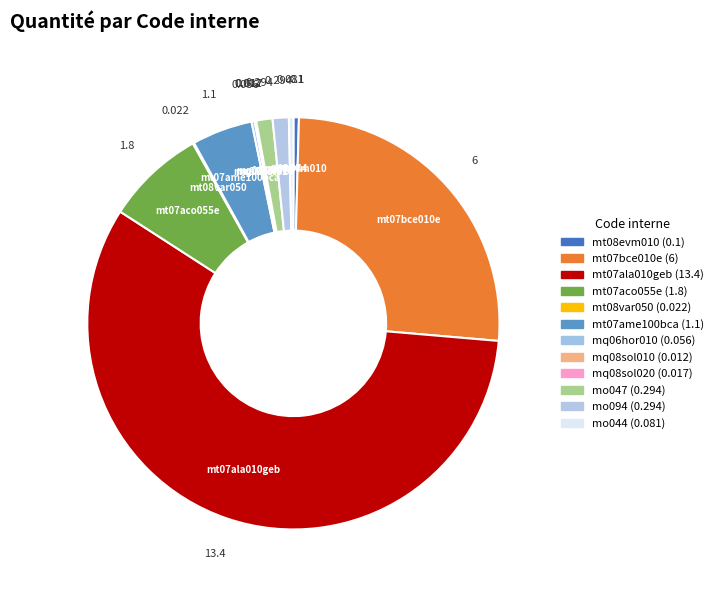

Combined, do mq08sol020 and mt08evm010 account for over 50%?

No